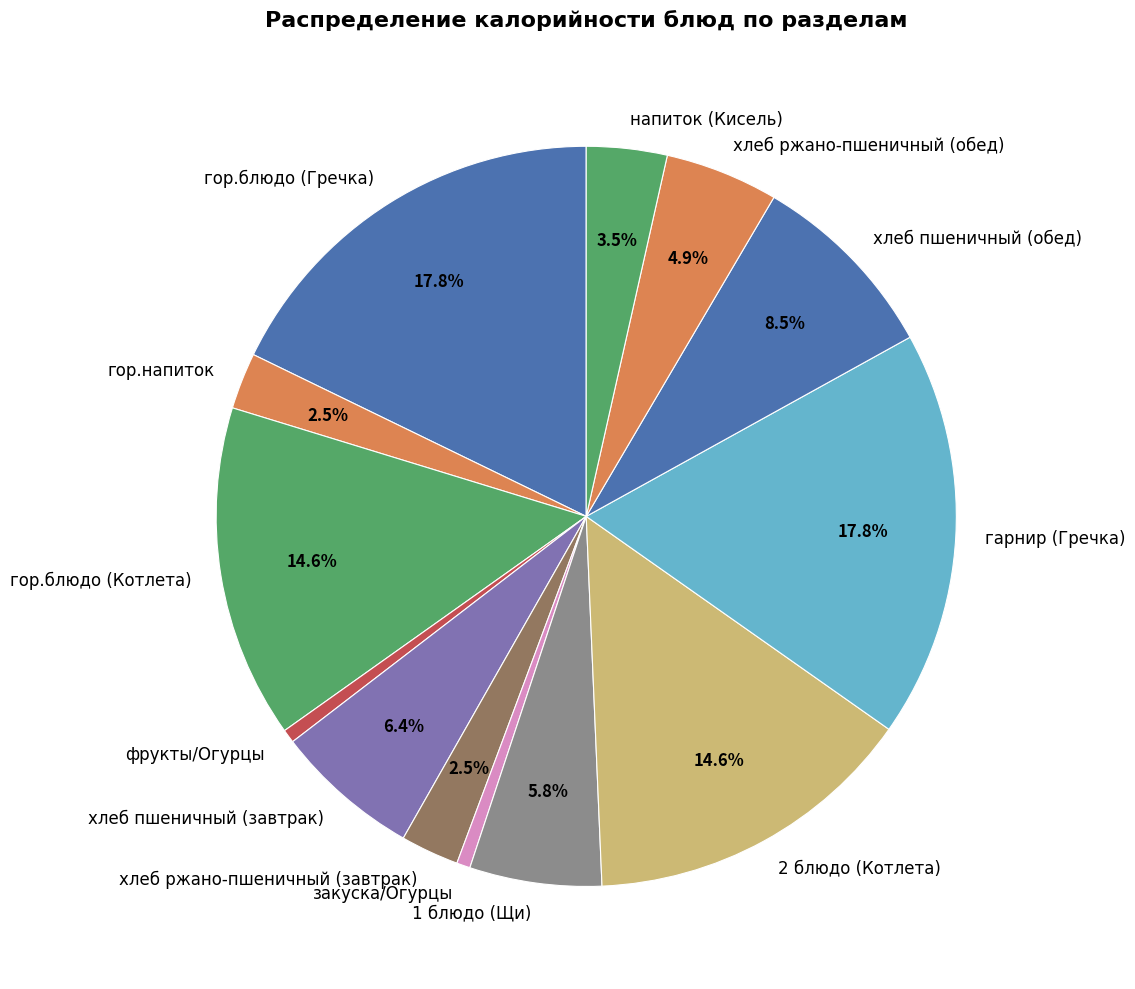

Between гарнир (Гречка) and гор.напиток, which is larger?

гарнир (Гречка)